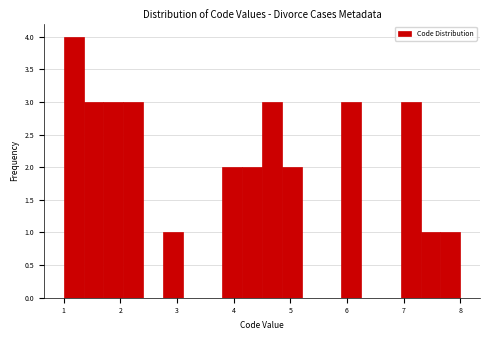

Around what value on the x-axis is the tallest bar? Give the approximate position of its centre, as read against the axis.

1.2